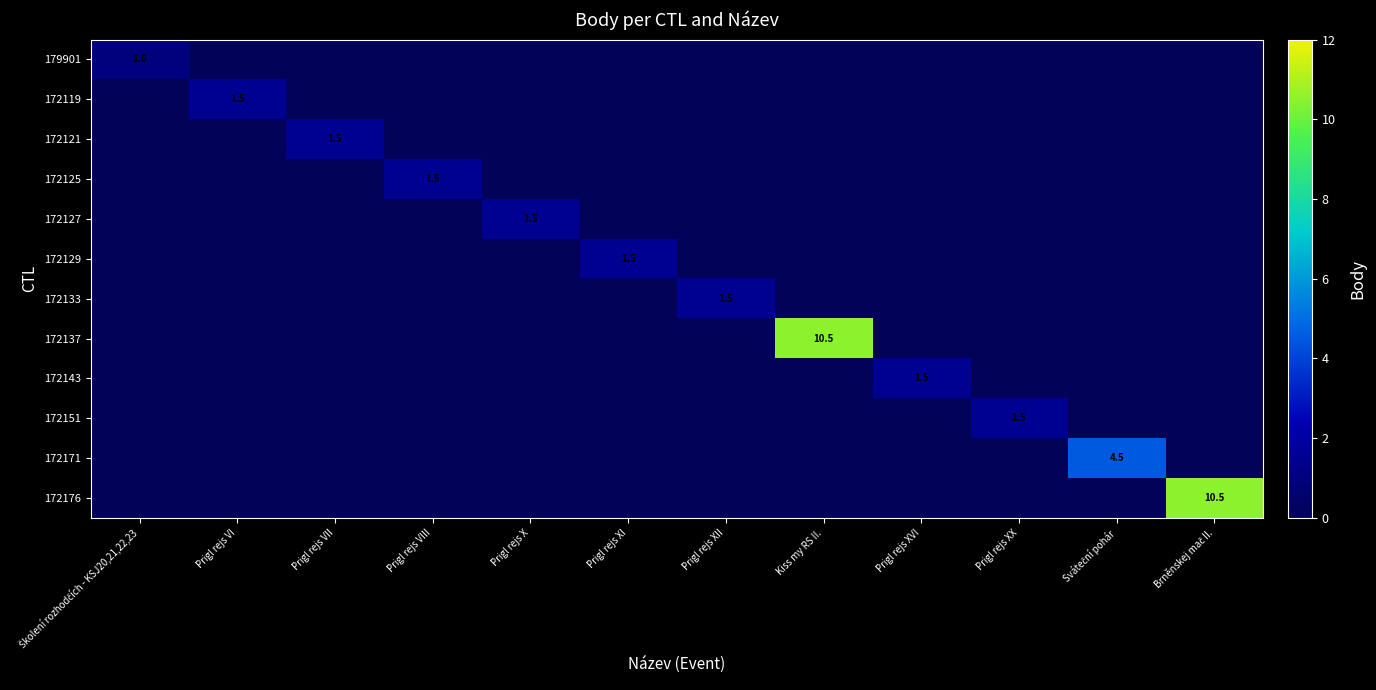

What is the spread (max minus min) of values at Sváteční pohár?

4.5